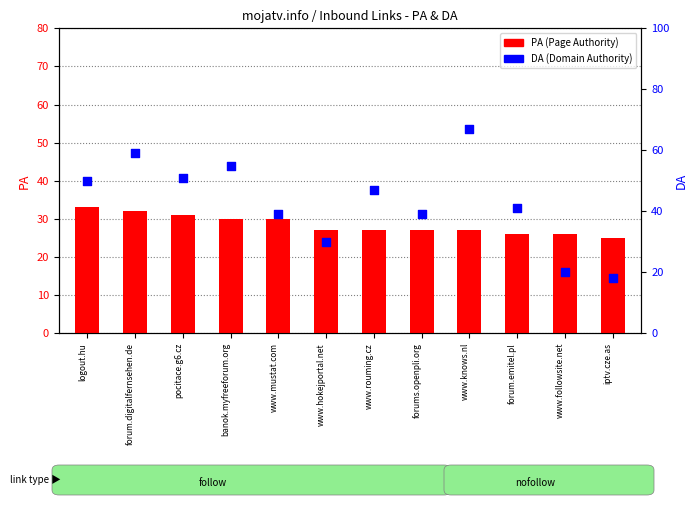

Which series has the largest Y range (max minus min)?

DA (Domain Authority)